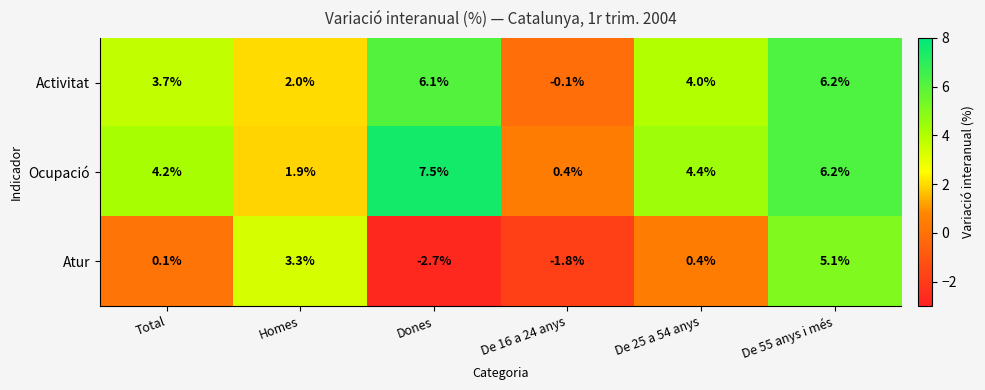

What is the sum of the Ocupació values at Dones and De 55 anys i més?

13.7